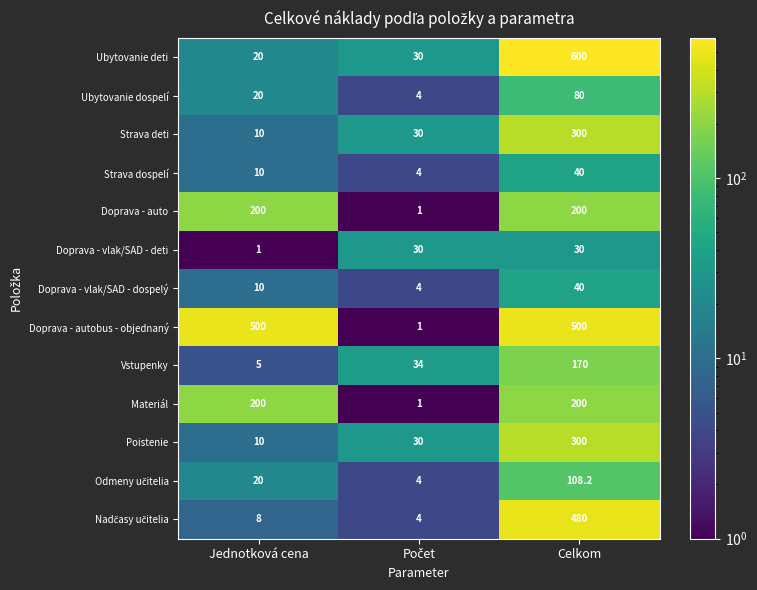

The value of Materiál at Jednotková cena is 200.0. True or false?

True